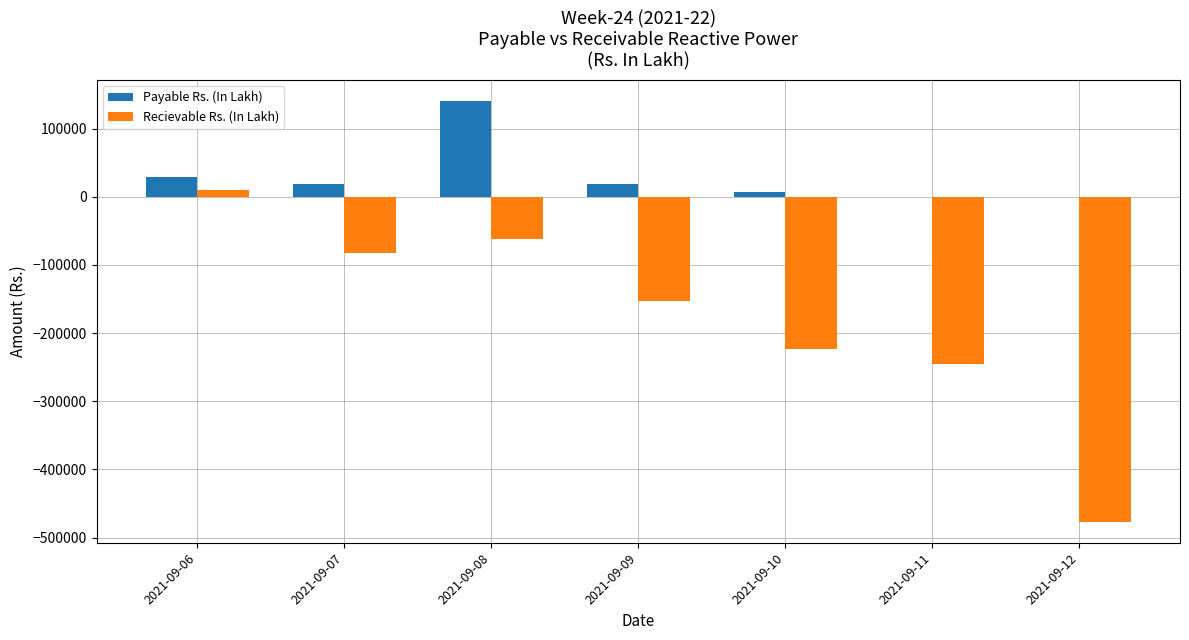

What is the sum of the Payable Rs. (In Lakh) values at 2021-09-09 and 2021-09-08?

159200.5